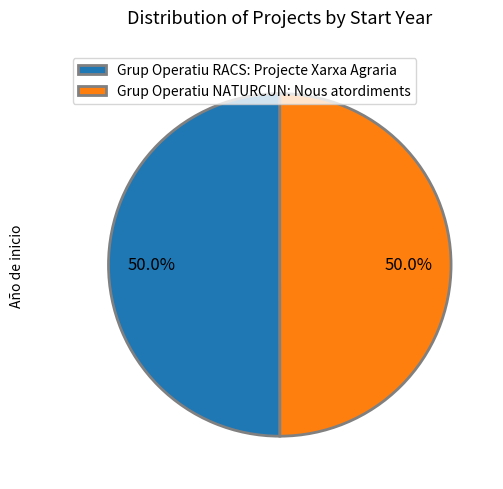

Do Grup Operatiu NATURCUN and Grup Operatiu RACS together represent more than half of the pie?

Yes